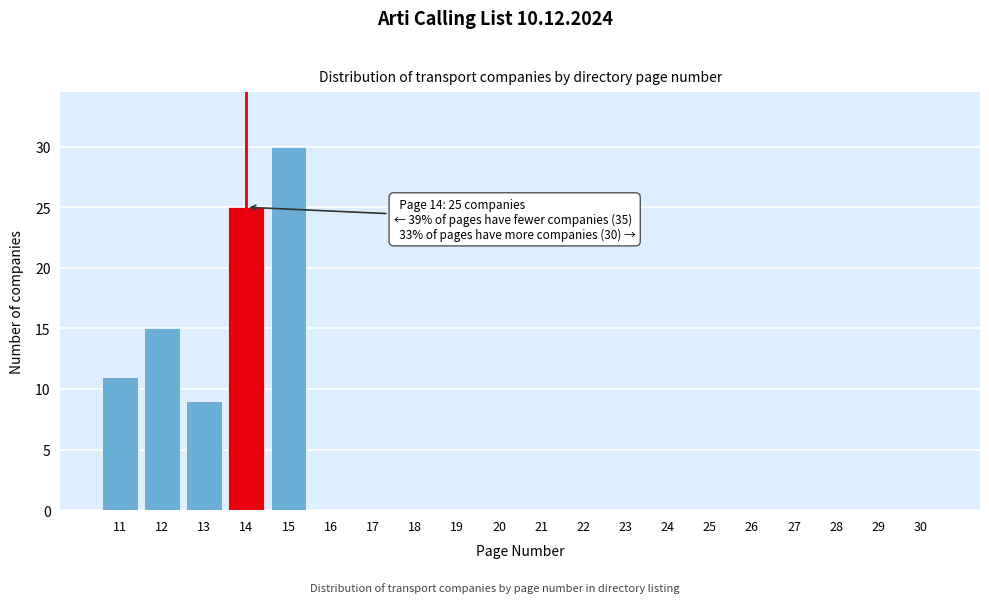

Reading right to left, extract all data points from this chart.

30=0	29=0	28=0	27=0	26=0	25=0	24=0	23=0	22=0	21=0	20=0	19=0	18=0	17=0	16=0	15=30	14=25	13=9	12=15	11=11